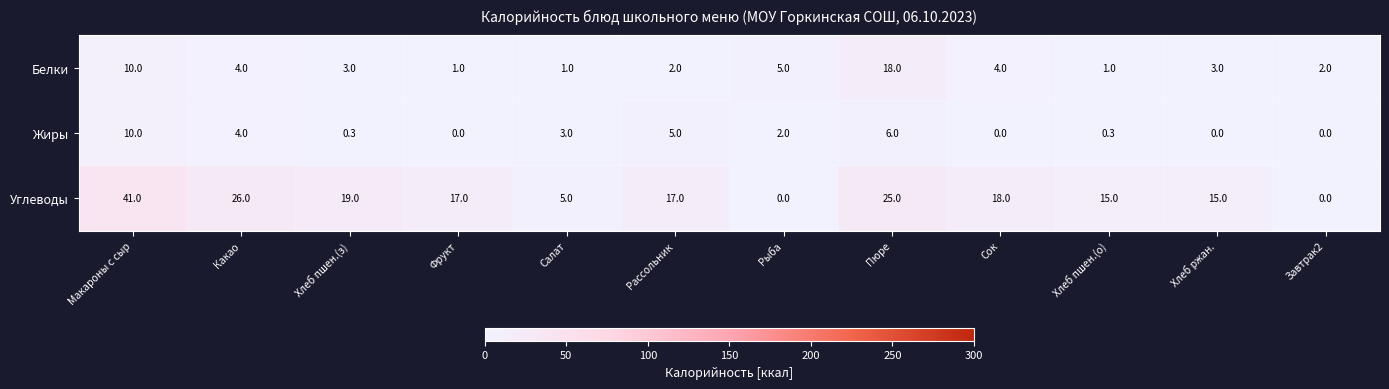

What is the difference between the highest and lowest values at Хлеб ржан.?

15.0